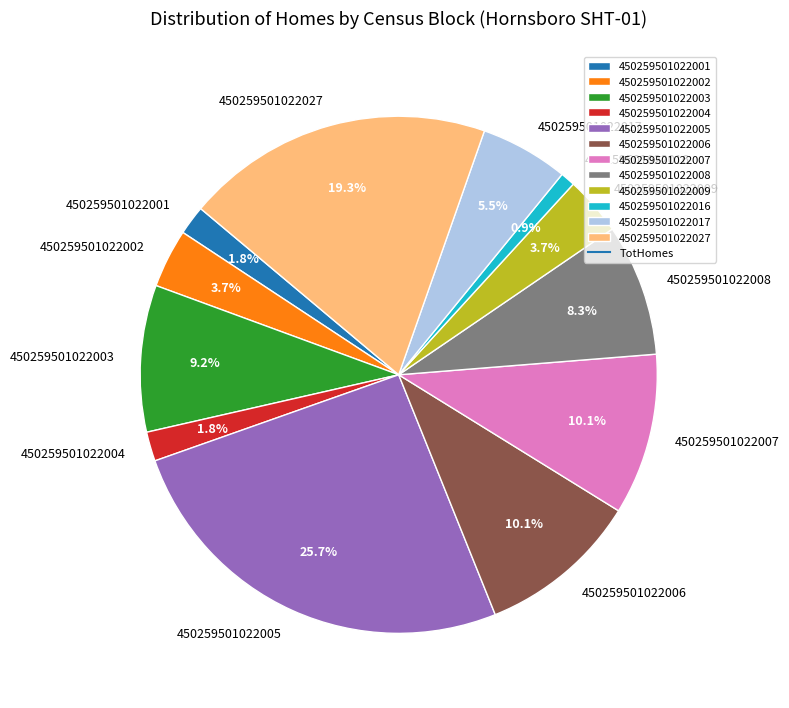

What is the smallest slice in the pie chart?

450259501022016